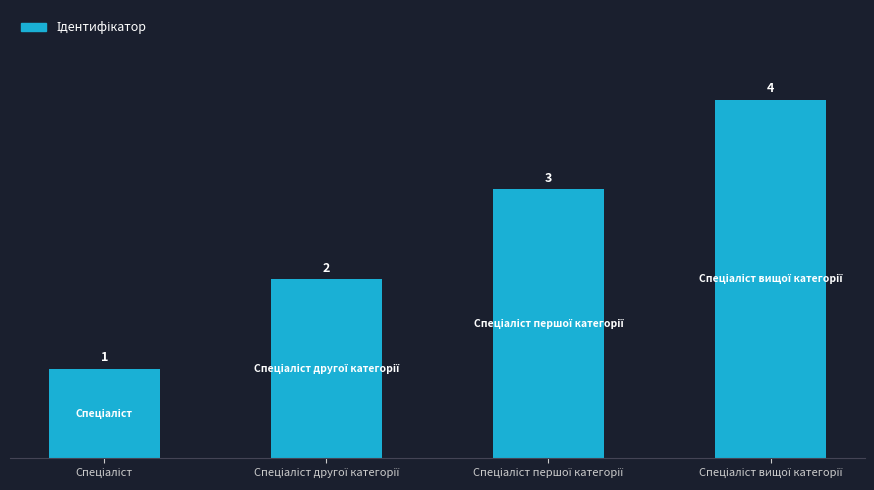

What is the difference between the maximum and minimum values?

3